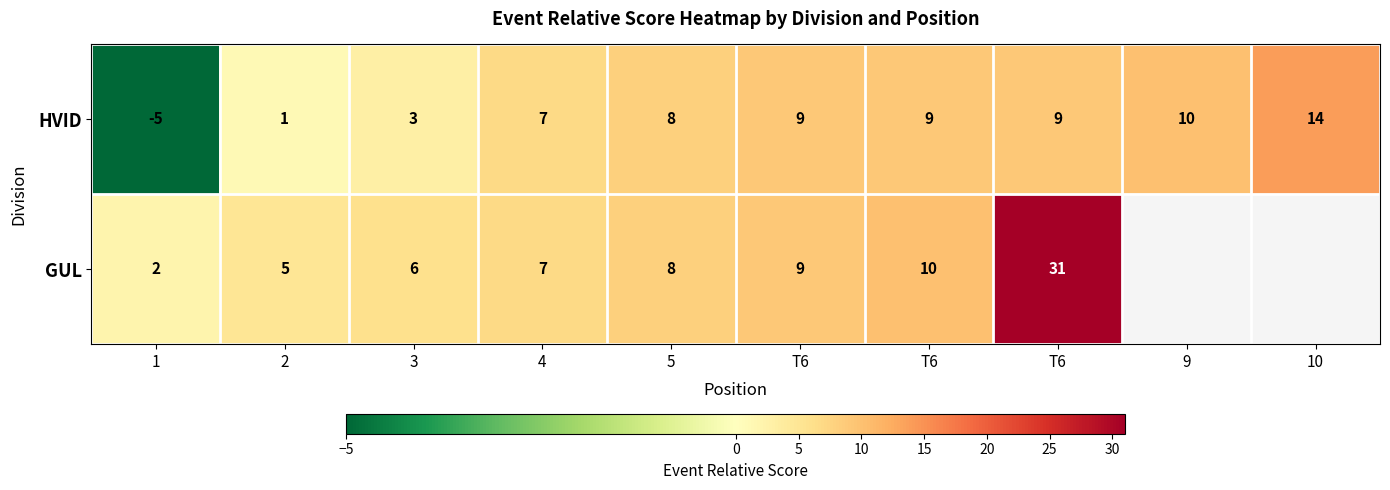

At 2, list the series in order from smallest to largest.

HVID, GUL